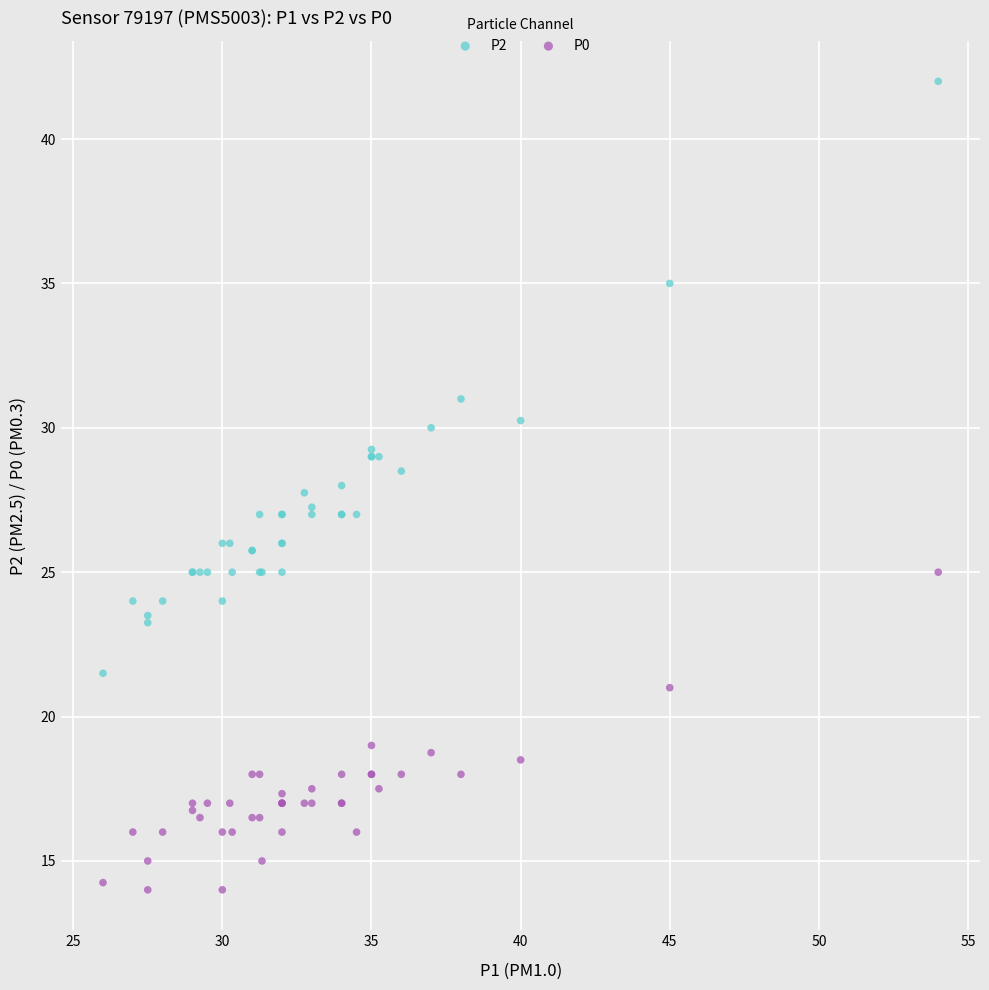

Which series contains the lowest Y value?

P0